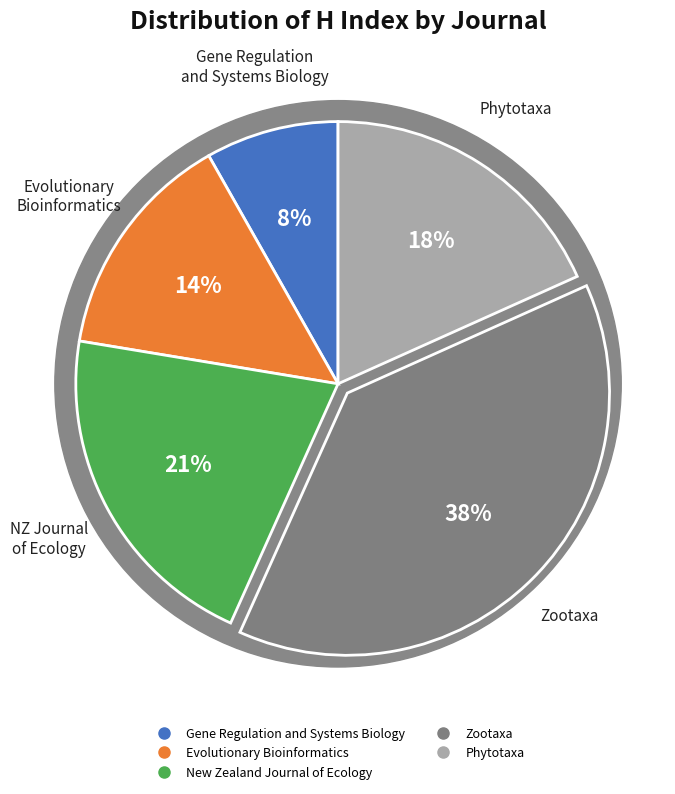

Does any single category account for the majority?

No